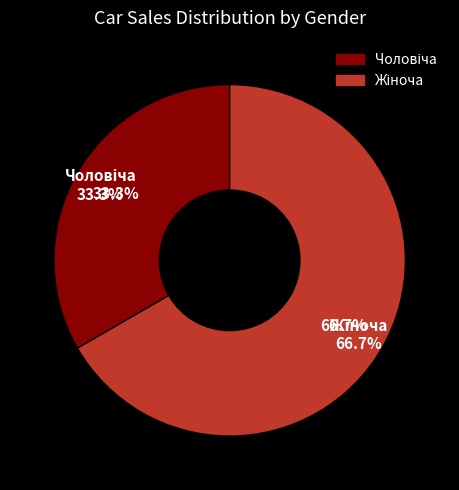

Between Жіноча and Чоловіча, which is larger?

Жіноча